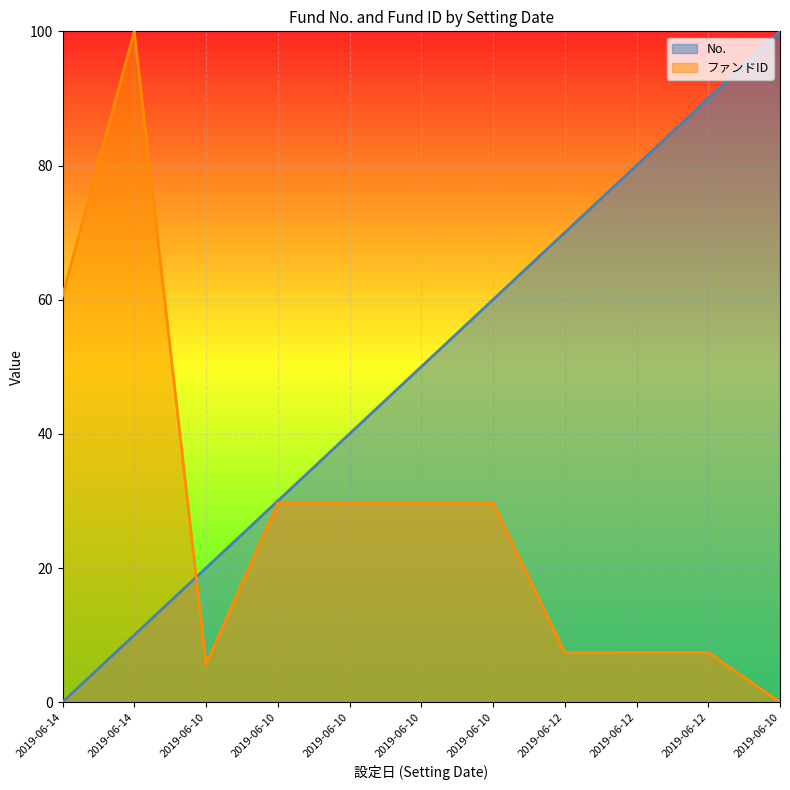

What is the difference between the maximum and minimum values in the No. series?

100.0